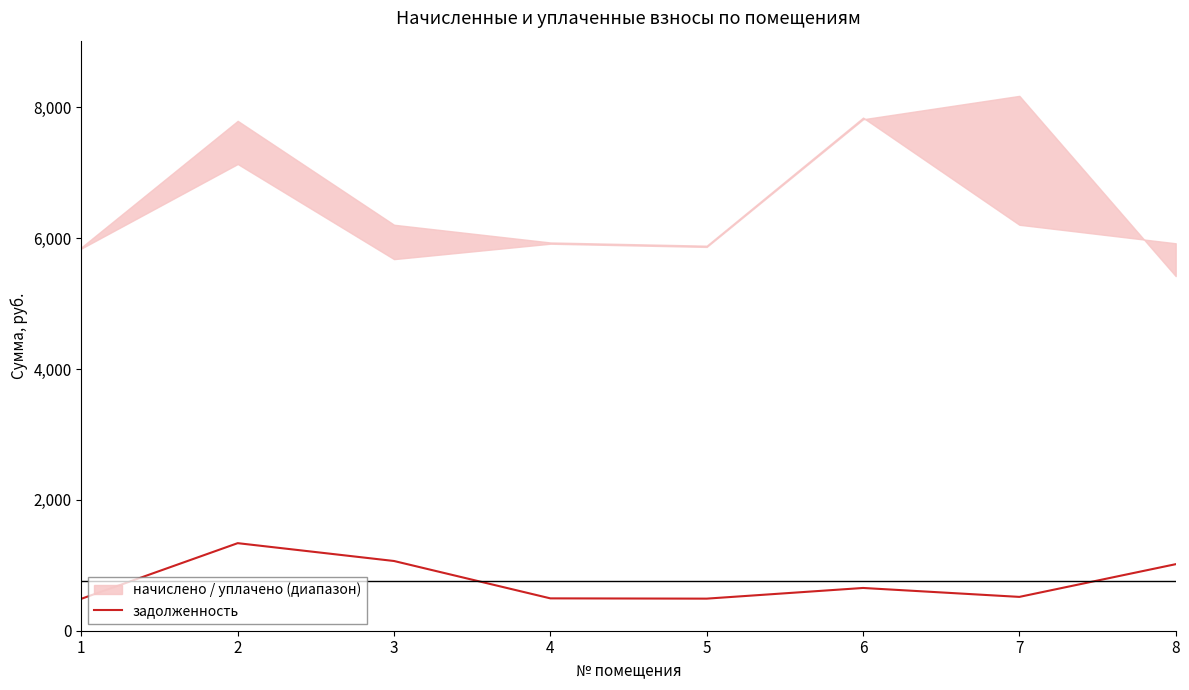

The value at 8 is 542.2. True or false?

False